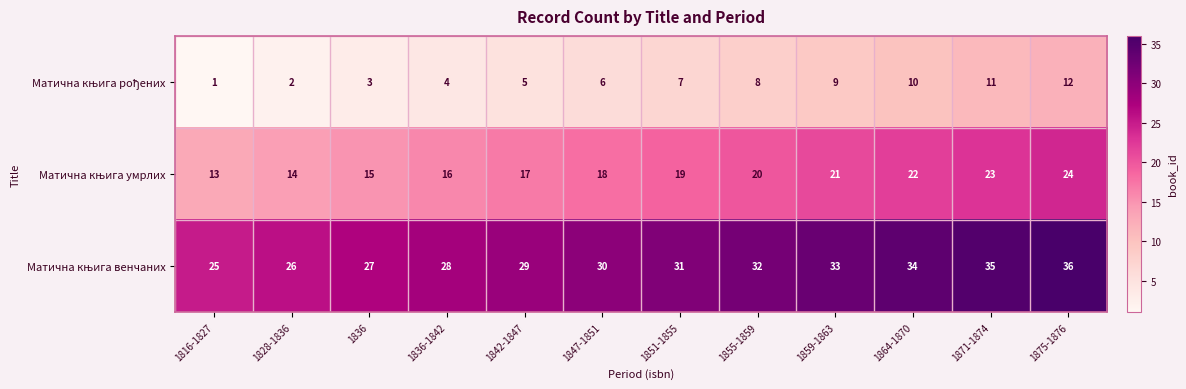

What is the spread (max minus min) of values at 1871-1874?

24